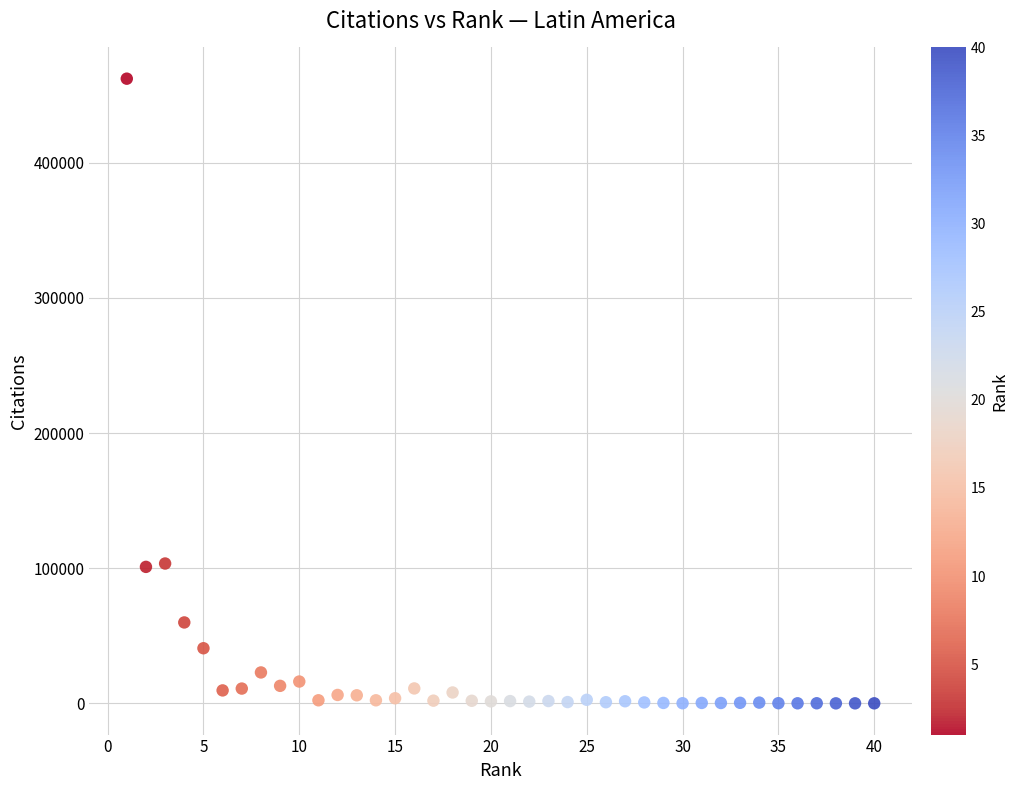

What is the range of X values (max minus min)?

39